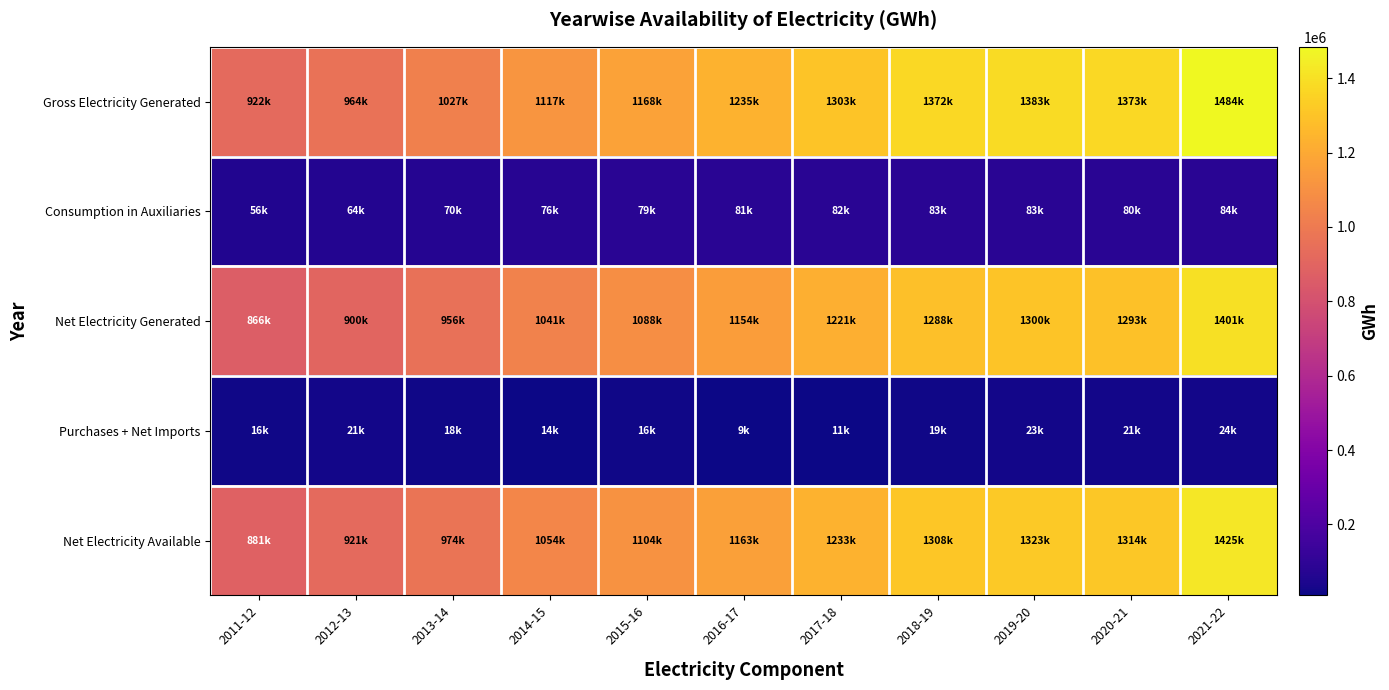

Reading left to right, transcribe all the data shown in this chart.

Gross Electricity Generated: 2011-12=922451.2	2012-13=964488.9	2013-14=1026648.6	2014-15=1116849.9	2015-16=1167584.0	2016-17=1235358.0	2017-18=1303454.7	2018-19=1371779.5	2019-20=1383416.7	2020-21=1373186.9	2021-22=1484442.1
Consumption in Auxiliaries: 2011-12=56499.0	2012-13=64109.0	2013-14=70161.0	2014-15=76268.0	2015-16=79302.5	2016-17=81044.4	2017-18=82147.6	2018-19=83386.0	2019-20=83300.8	2020-21=80472.2	2021-22=83856.0
Net Electricity Generated: 2011-12=865952.2	2012-13=900379.9	2013-14=956487.6	2014-15=1040581.9	2015-16=1088281.6	2016-17=1154313.6	2017-18=1221307.1	2018-19=1288393.5	2019-20=1300116.0	2020-21=1292714.6	2021-22=1400586.1
Purchases + Net Imports: 2011-12=15514.0	2012-13=20849.0	2013-14=17948.0	2014-15=13773.0	2015-16=15946.8	2016-17=8976.6	2017-18=11198.2	2018-19=19291.1	2019-20=22931.8	2020-21=21310.3	2021-22=24450.0
Net Electricity Available: 2011-12=881466.2	2012-13=921228.9	2013-14=974435.6	2014-15=1054354.9	2015-16=1104228.3	2016-17=1163290.2	2017-18=1232505.3	2018-19=1307684.6	2019-20=1323047.8	2020-21=1314025.0	2021-22=1425036.1